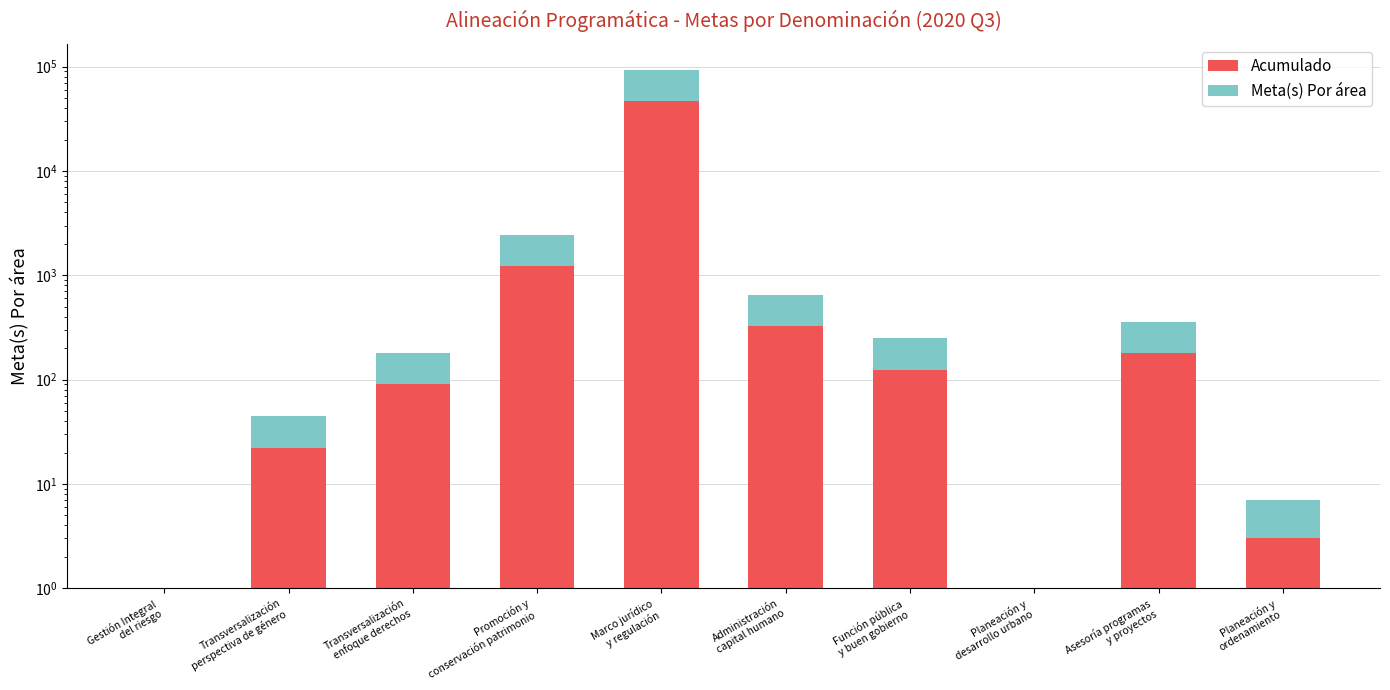

List the series in order of their overall mean, highest first.

Meta(s) Por área, Acumulado